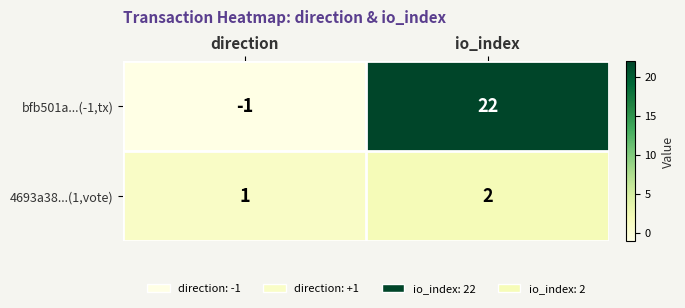

Which series changed the most between direction and io_index?

bfb501a...(-1,tx)